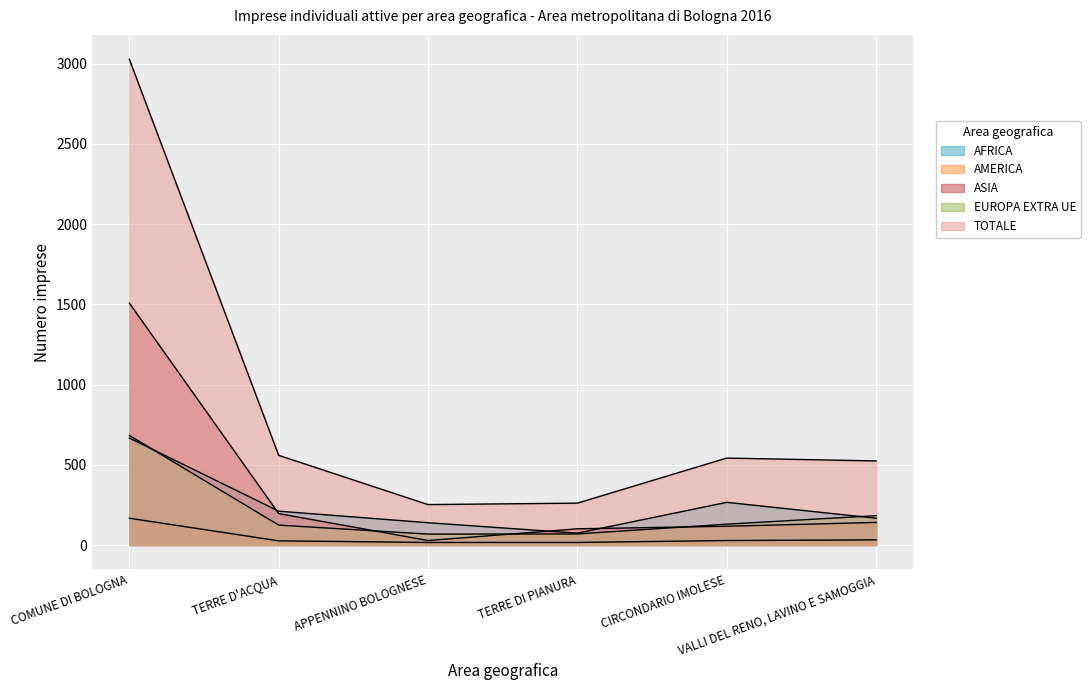

True or false: AFRICA and AMERICA intersect in this chart.

False